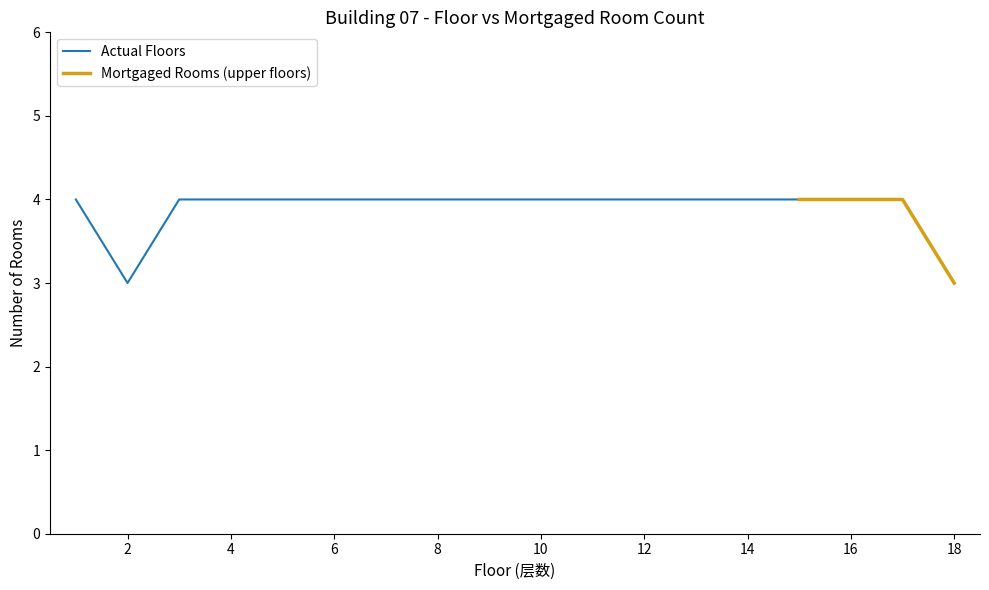

At which label is the value closest to 3?

2